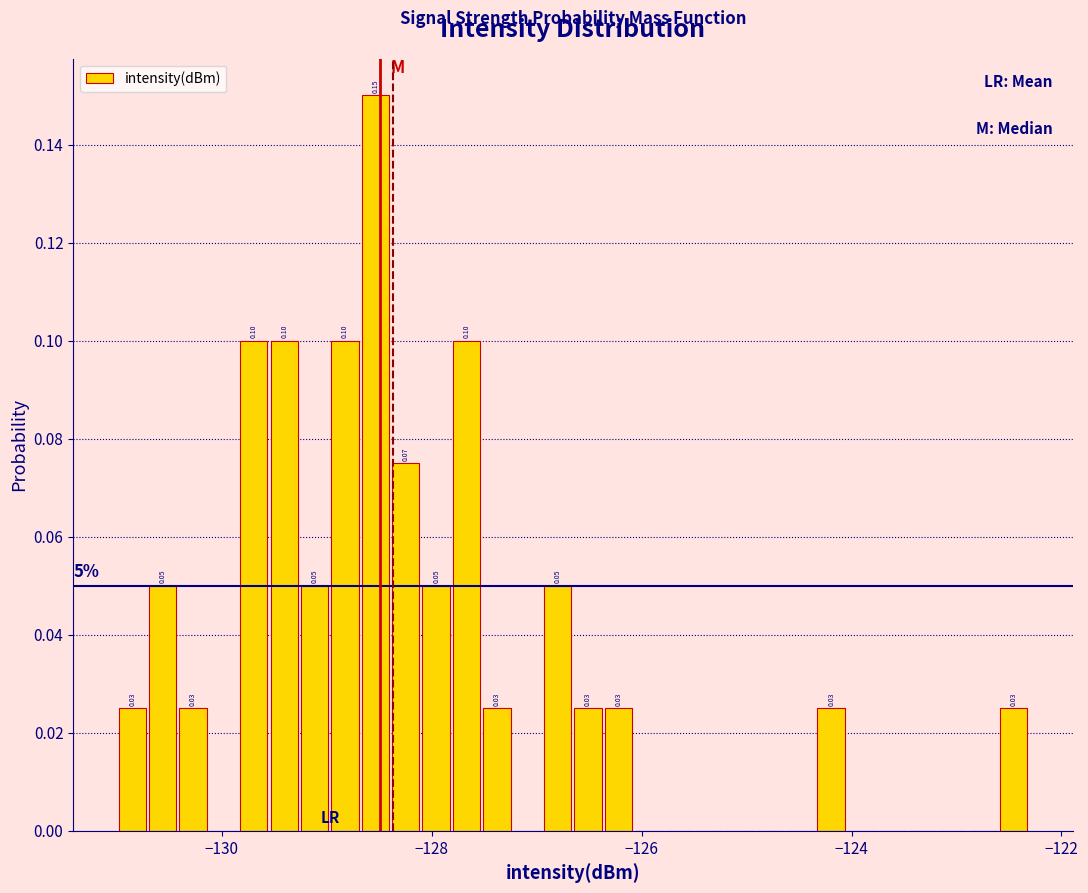

Read against the x-axis, roughly where is the centre of the tallest bar?

-128.6